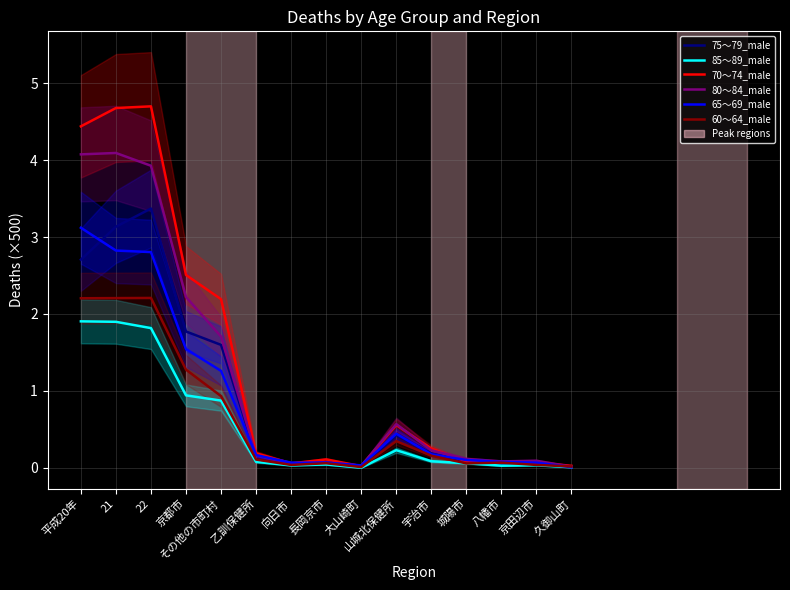

Reading right to left, transcribe all the data shown in this chart.

75～79_male: 久御山町=0.0	京田辺市=0.1	八幡市=0.1	城陽市=0.1	宇治市=0.2	山城北保健所=0.4	大山崎町=0.0	長岡京市=0.1	向日市=0.1	乙訓保健所=0.2	その他の市町村=1.6	京都市=1.8	22=3.4	21=3.1	平成20年=2.7
85～89_male: 久御山町=0.0	京田辺市=0.0	八幡市=0.0	城陽市=0.1	宇治市=0.1	山城北保健所=0.2	大山崎町=0.0	長岡京市=0.0	向日市=0.0	乙訓保健所=0.1	その他の市町村=0.9	京都市=0.9	22=1.8	21=1.9	平成20年=1.9
70～74_male: 久御山町=0.0	京田辺市=0.1	八幡市=0.1	城陽市=0.1	宇治市=0.3	山城北保健所=0.6	大山崎町=0.0	長岡京市=0.1	向日市=0.1	乙訓保健所=0.2	その他の市町村=2.2	京都市=2.5	22=4.7	21=4.7	平成20年=4.4
80～84_male: 久御山町=0.0	京田辺市=0.1	八幡市=0.1	城陽市=0.1	宇治市=0.2	山城北保健所=0.6	大山崎町=0.0	長岡京市=0.1	向日市=0.1	乙訓保健所=0.2	その他の市町村=1.7	京都市=2.2	22=3.9	21=4.1	平成20年=4.1
65～69_male: 久御山町=0.0	京田辺市=0.1	八幡市=0.1	城陽市=0.1	宇治市=0.2	山城北保健所=0.4	大山崎町=0.0	長岡京市=0.1	向日市=0.1	乙訓保健所=0.2	その他の市町村=1.3	京都市=1.5	22=2.8	21=2.8	平成20年=3.1
60～64_male: 久御山町=0.0	京田辺市=0.0	八幡市=0.1	城陽市=0.1	宇治市=0.2	山城北保健所=0.3	大山崎町=0.0	長岡京市=0.1	向日市=0.0	乙訓保健所=0.1	その他の市町村=0.9	京都市=1.3	22=2.2	21=2.2	平成20年=2.2